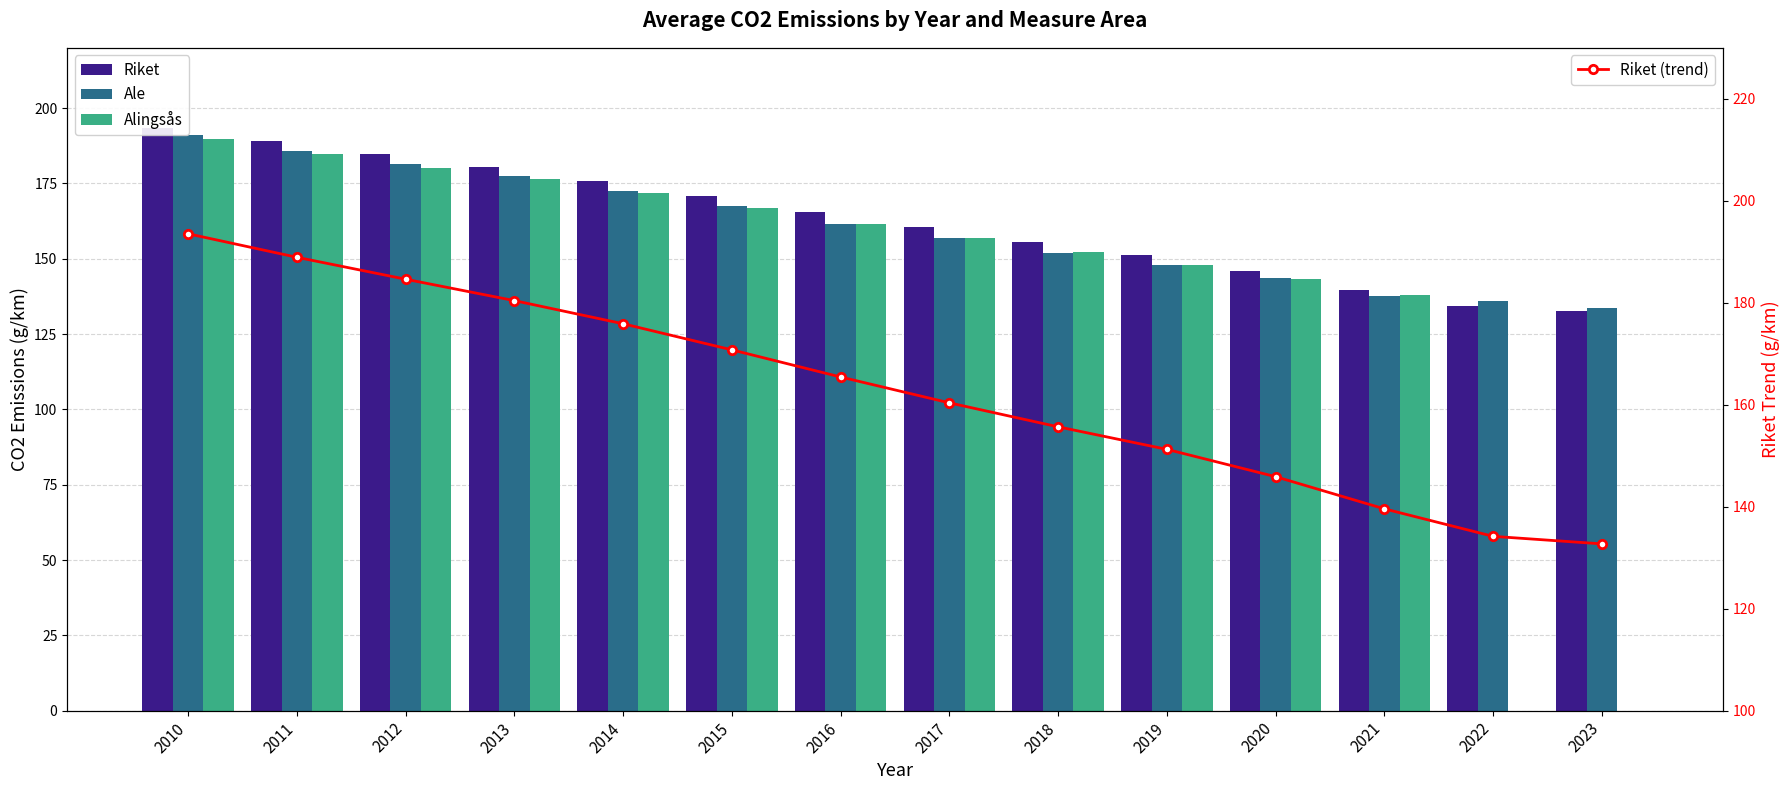

Reading right to left, list all the values displayed in this chart.

Riket: 132.7	134.2	139.6	145.9	151.2	155.7	160.4	165.4	170.8	175.9	180.4	184.6	188.9	193.5
Ale: 133.6	136.0	137.8	143.5	147.8	152.0	156.7	161.7	167.4	172.6	177.4	181.3	185.9	191.0
Alingsås: 0.0	0.0	137.9	143.4	147.8	152.1	156.8	161.6	166.7	171.8	176.3	180.3	184.9	189.6
Riket (trend): 132.7	134.2	139.6	145.9	151.2	155.7	160.4	165.4	170.8	175.9	180.4	184.6	188.9	193.5